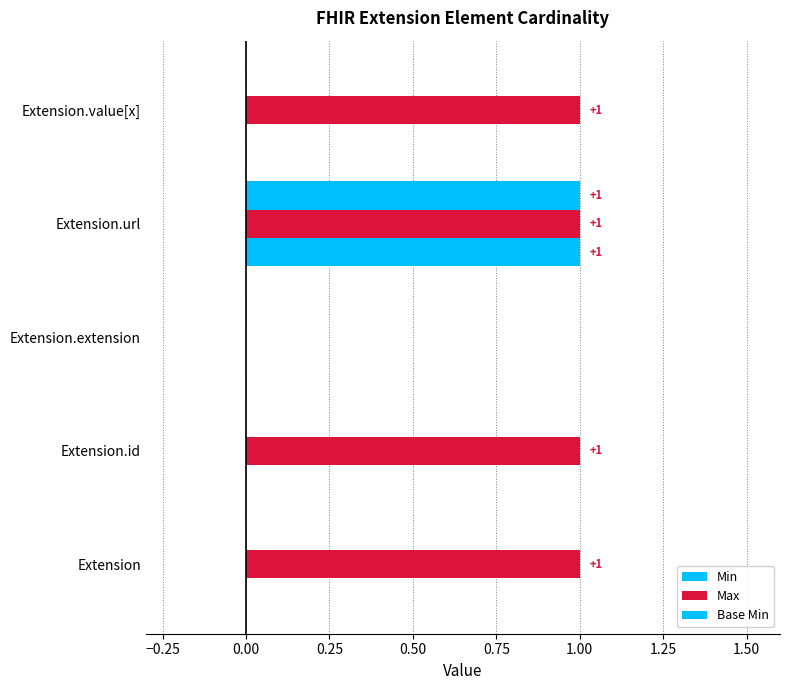

How many distinct data groups are displayed?

3